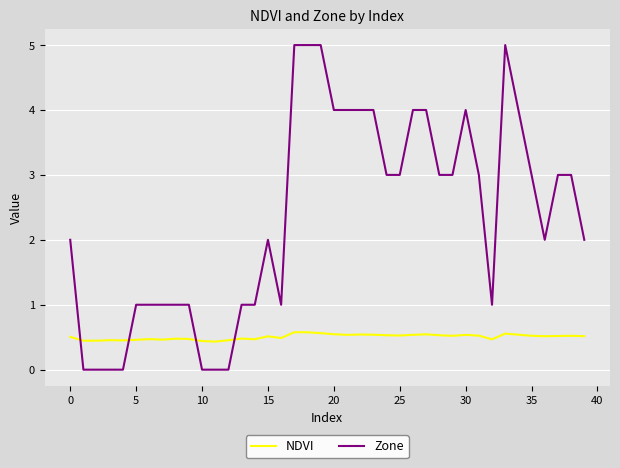

How many times do NDVI and Zone cross each other?

4